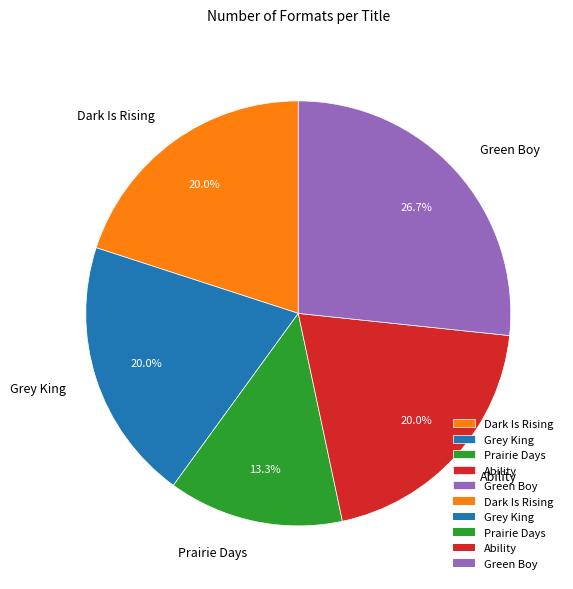

The Prairie Days slice represents 1% of the pie. True or false?

False